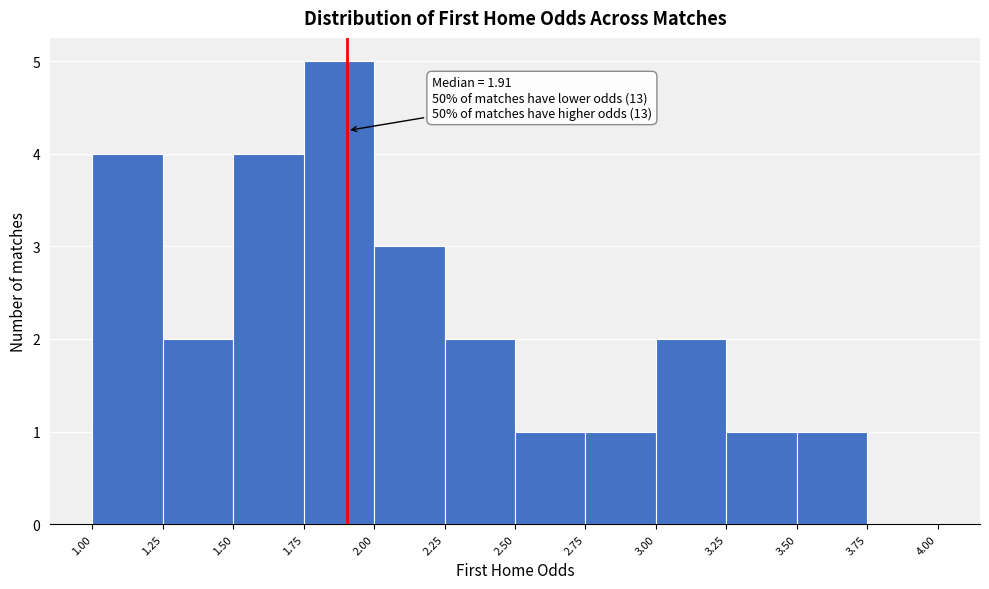

Which range on the x-axis has the tallest bar?

1.75 to 2.00